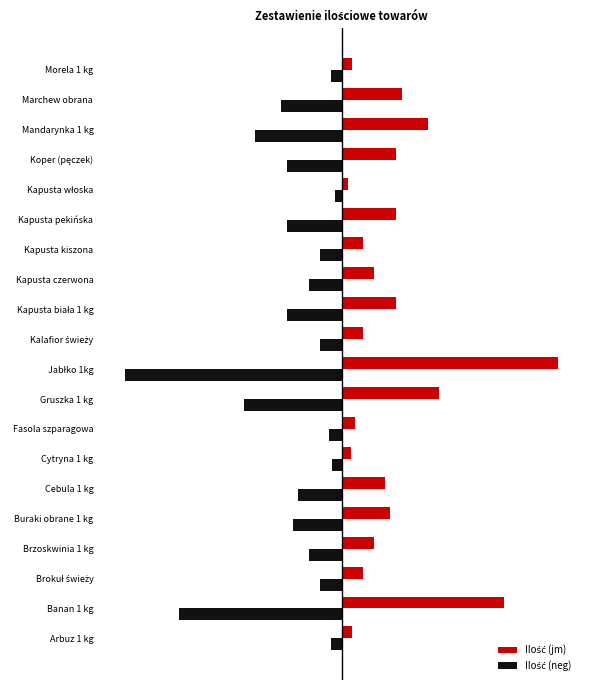

What are all the series names shown in the legend?

Ilość (jm), Ilość (neg)